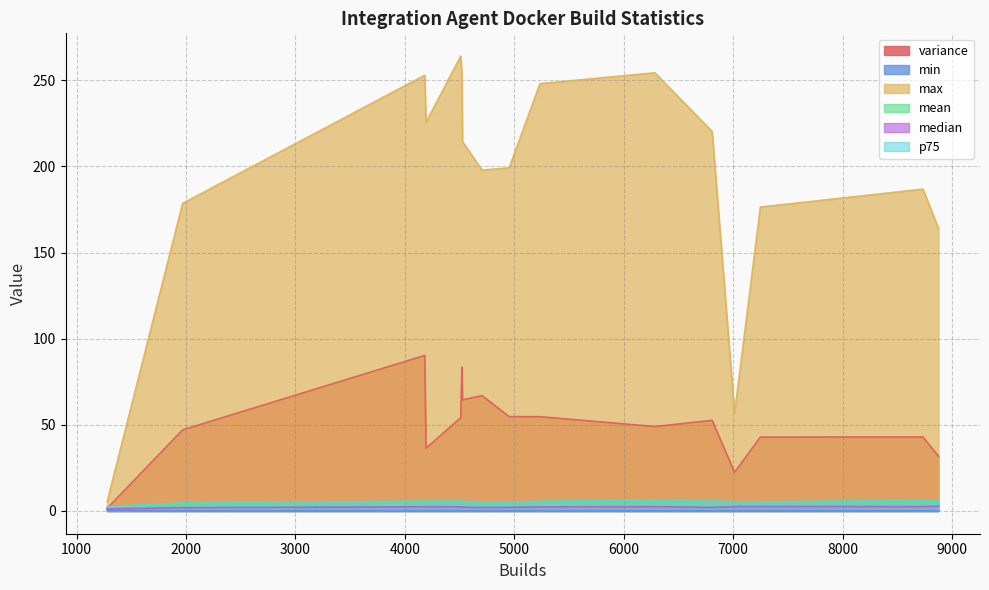

At which category does min reach its first local peak?

4181